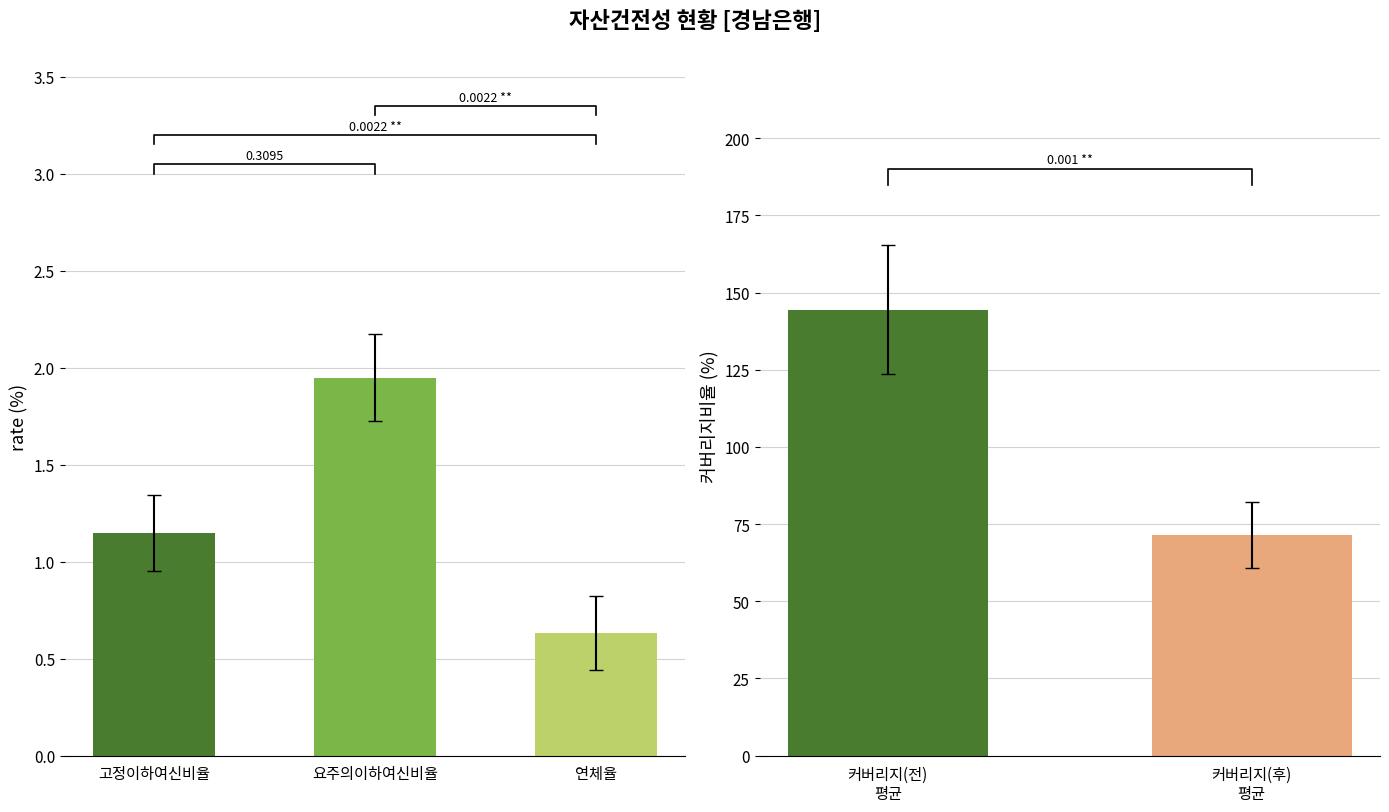

What is the sum of the FY2018 1Q values at 고정이하여신비율 and 커버리지비율(전)?

156.8